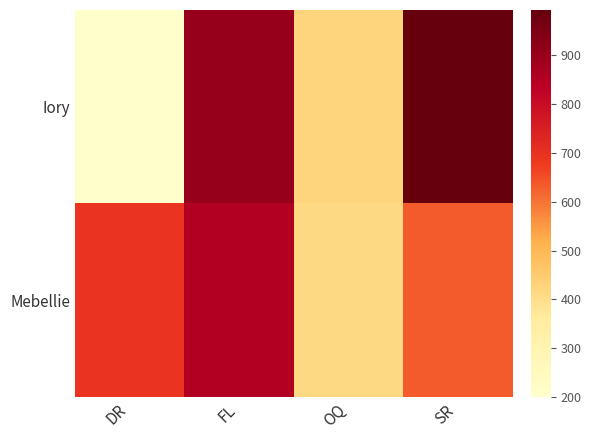

Reading right to left, extract all data points from this chart.

Iory: SR=992	OQ=424	FL=900	DR=200
Mebellie: SR=631	OQ=411	FL=851	DR=694